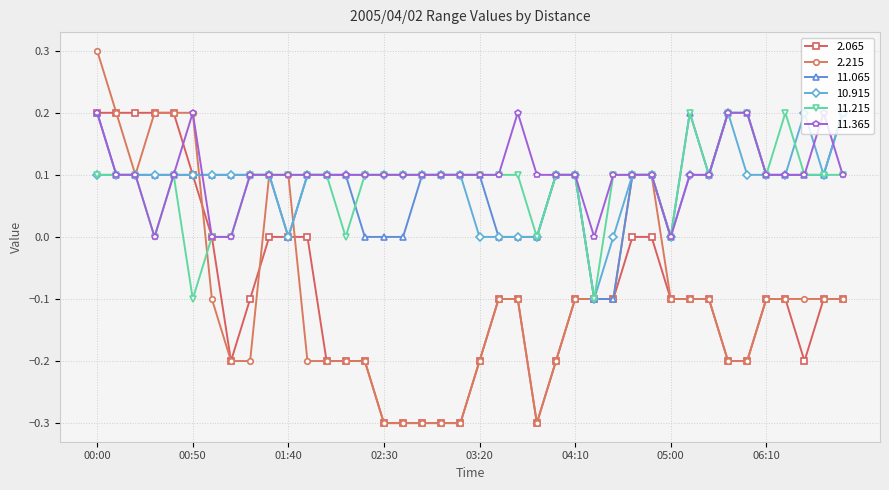

What is the highest value of the 2.215 series?

0.3